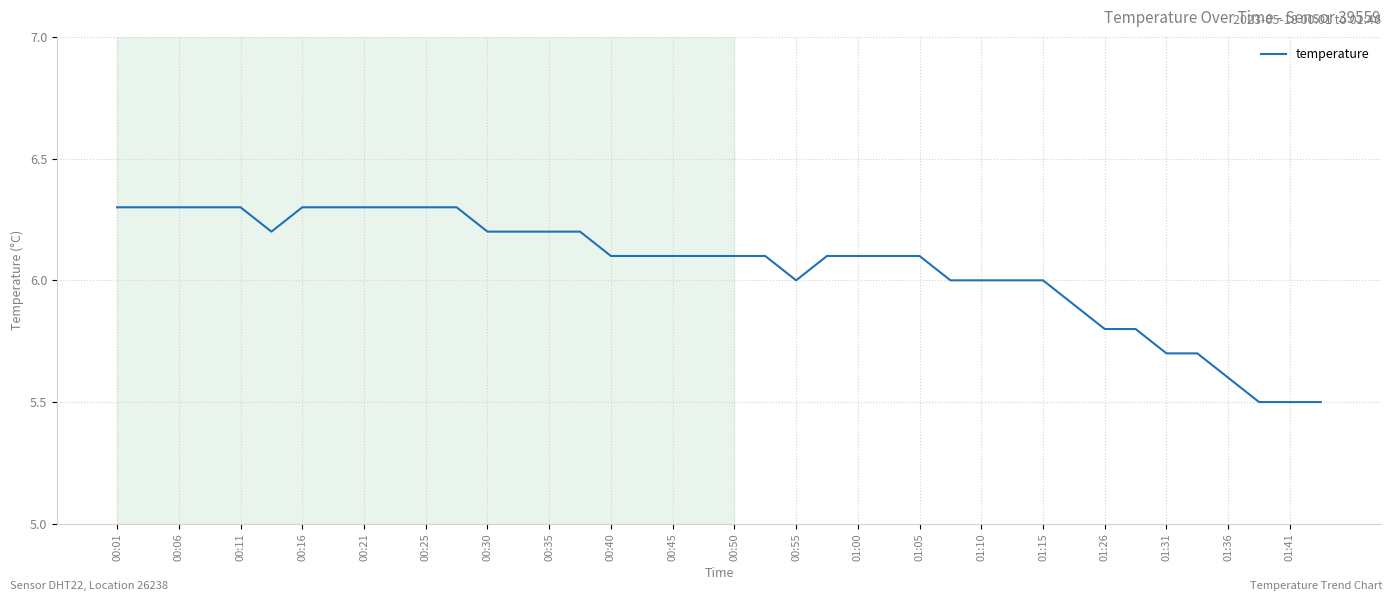

What is the maximum value shown in the chart?

6.3